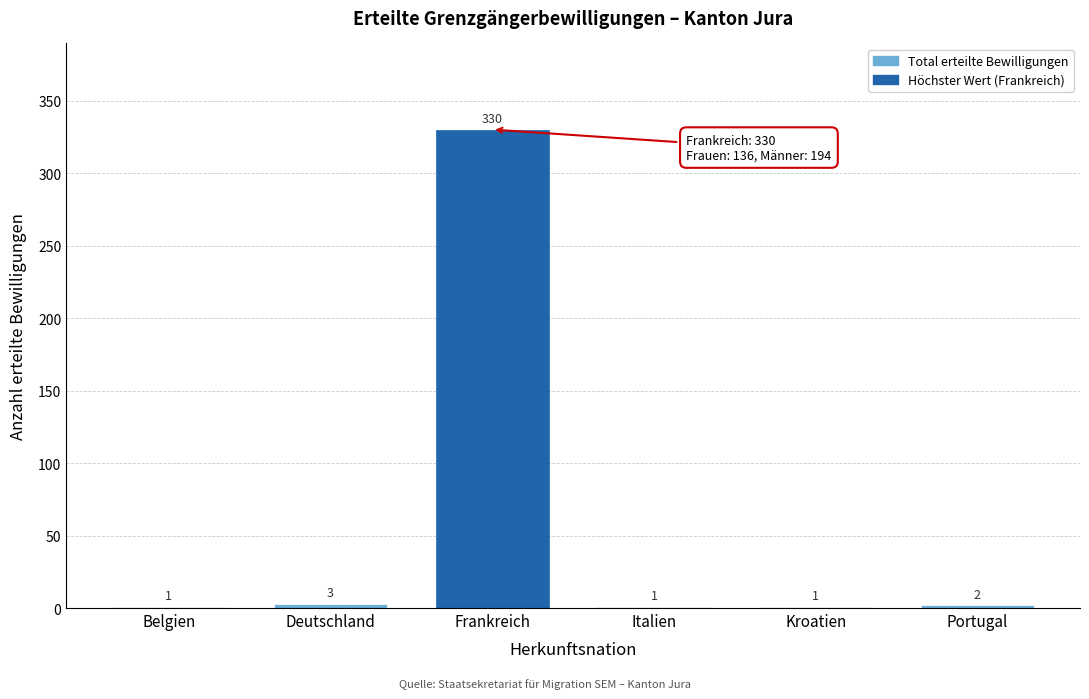

Reading left to right, extract all data points from this chart.

Belgien=1	Deutschland=3	Frankreich=330	Italien=1	Kroatien=1	Portugal=2